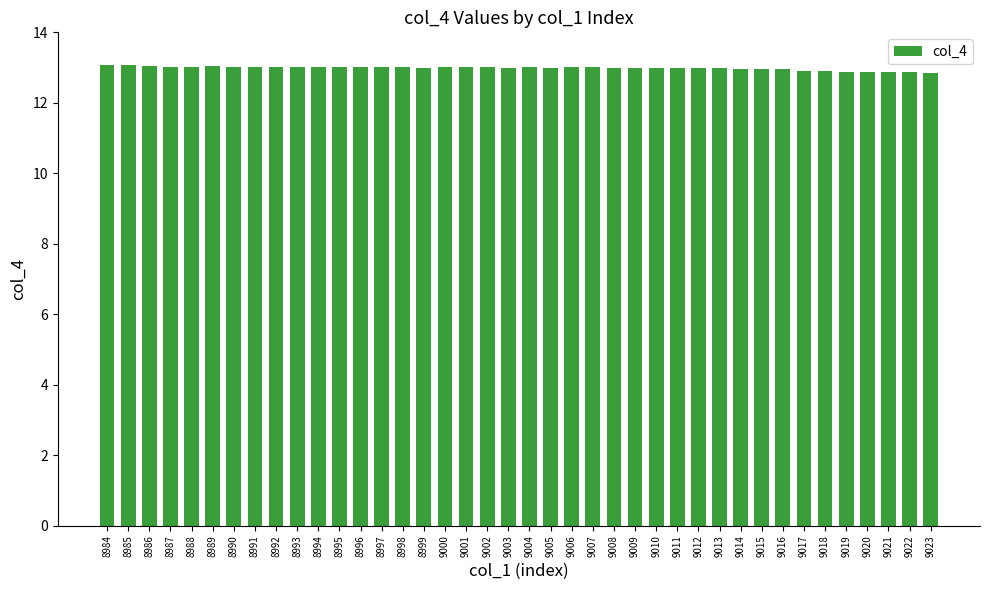

What is the sum of all values?

519.5